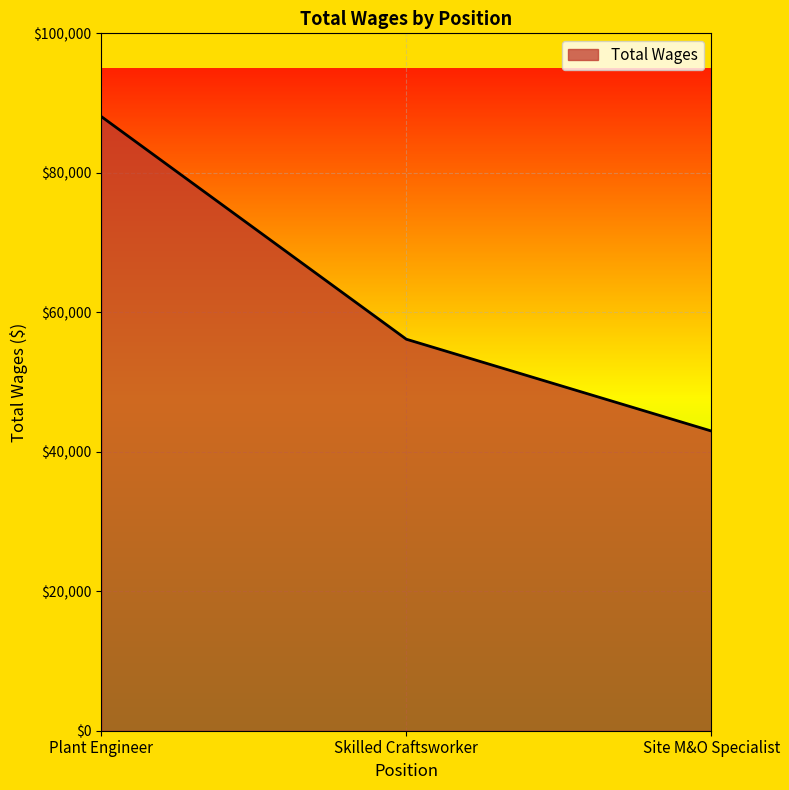

Approximately how many times larger is the value at Skilled Craftsworker compared to Plant Engineer?

0.6